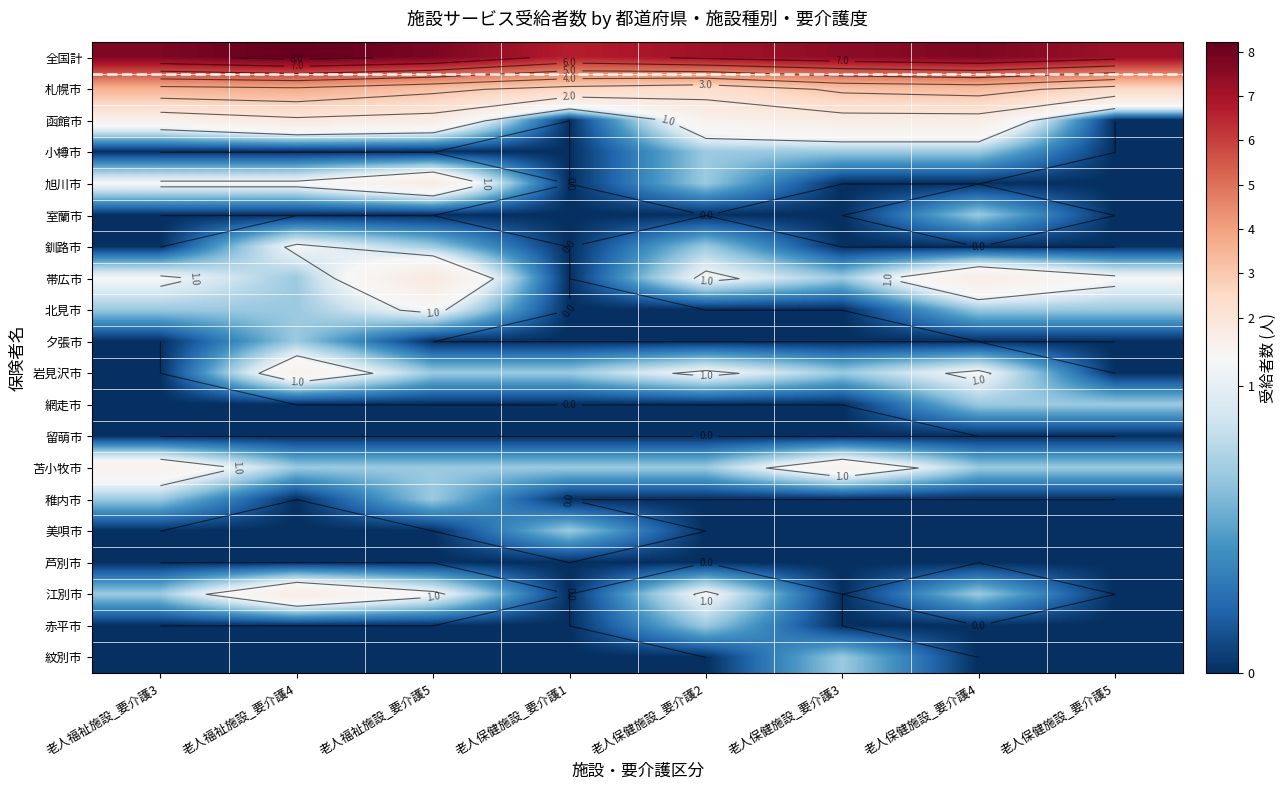

List the series in order of their peak value, lowest first.

留萌市, 芦別市, 小樽市, 室蘭市, 夕張市, 網走市, 稚内市, 美唄市, 赤平市, 紋別市, 釧路市, 北見市, 岩見沢市, 苫小牧市, 旭川市, 江別市, 函館市, 帯広市, 札幌市, 全国計